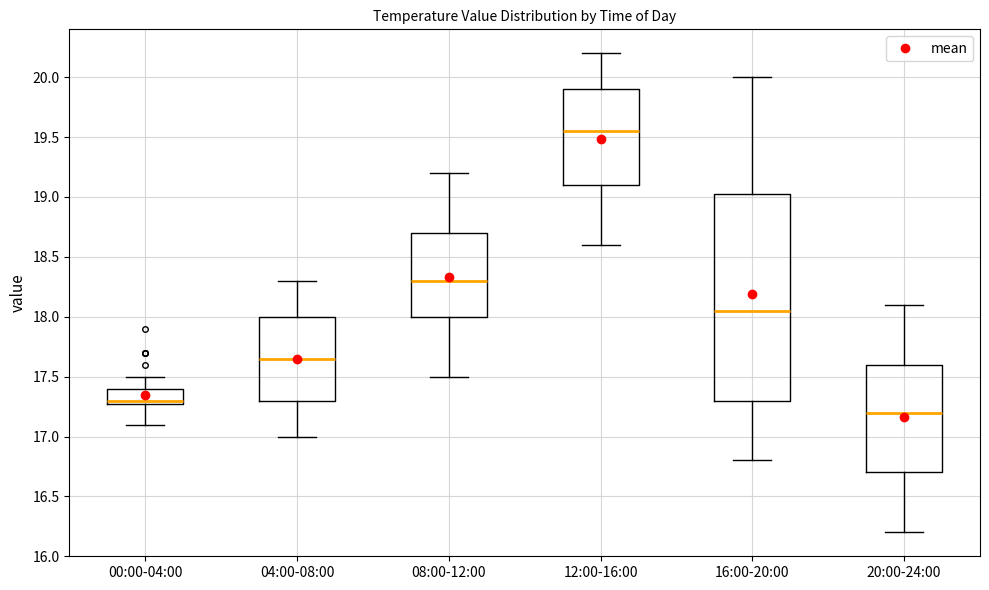

Reading left to right, read every box against the y-axis: the position of its median line, the range the box covers, and the ends of its whiskers. The values are not printed on the chart, so give them approximately, as read against the axis.

00:00-04:00: median 17.30 (just above the box's lower edge), box 17.30 to 17.40, whiskers 17.10 to 17.50
04:00-08:00: median 17.65, box 17.30 to 18.00, whiskers 17.00 to 18.30
08:00-12:00: median 18.30, box 18.00 to 18.70, whiskers 17.50 to 19.20
12:00-16:00: median 19.55, box 19.10 to 19.90, whiskers 18.60 to 20.20
16:00-20:00: median 18.05, box 17.30 to 19.05, whiskers 16.80 to 20.00
20:00-24:00: median 17.20, box 16.70 to 17.60, whiskers 16.20 to 18.10